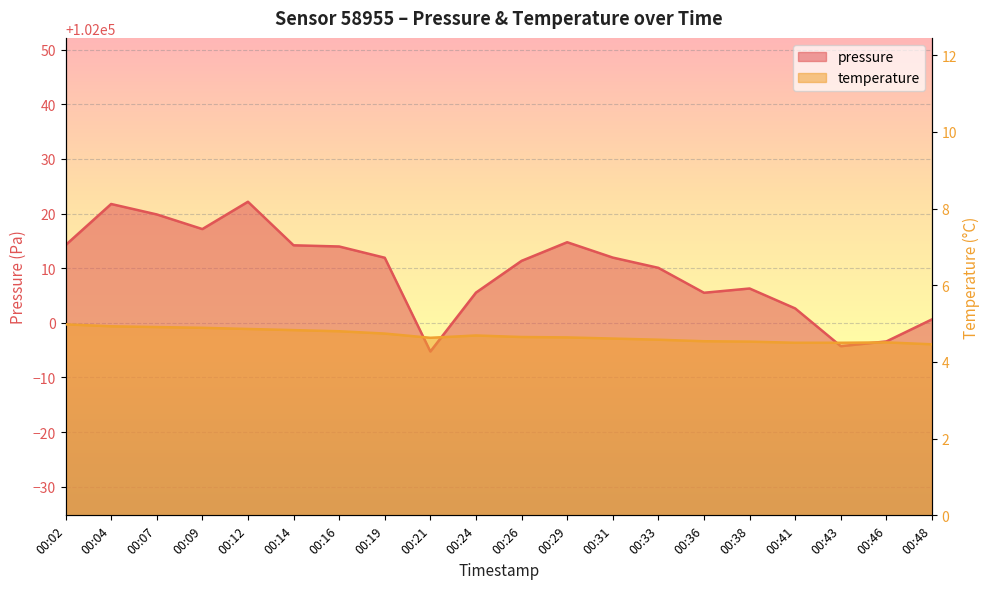

Rank the series by their average value, from lowest to highest.

temperature, pressure